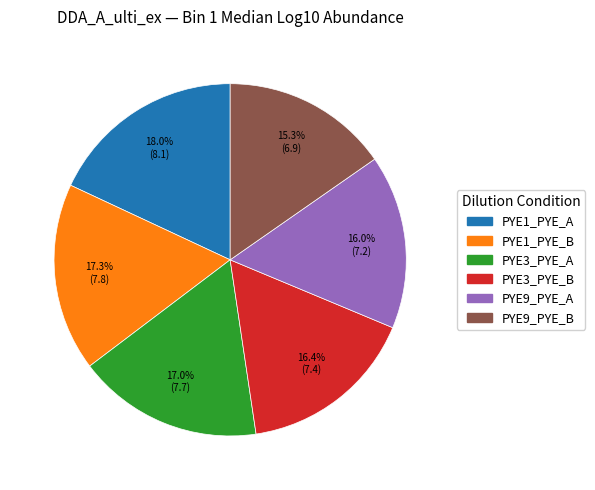

To the nearest percent, what percentage of the pie is PYE3_PYE_A?

17%